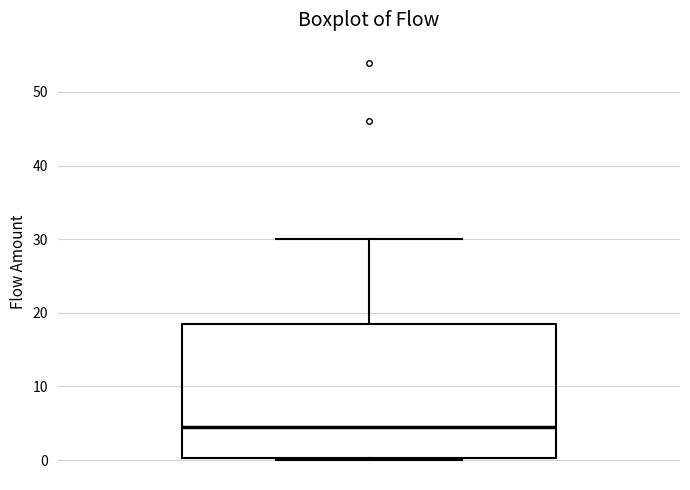

Read this box plot against the y-axis: the position of the median line, the range covered by the box, and the ends of both whiskers. The values are not printed on the chart, so give them approximately, as read against the axis.

median 5, box 0 to 19, whiskers 0 to 30